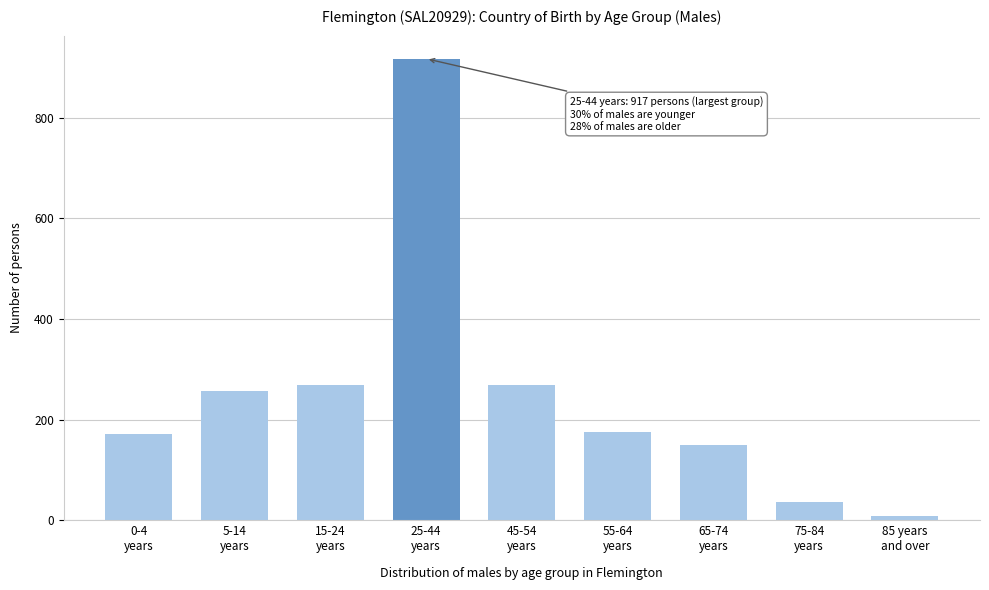

What is the average value?

250